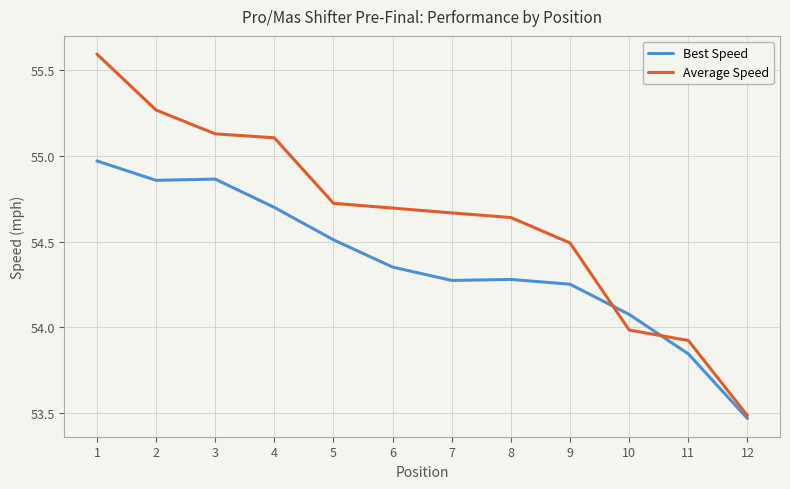

What is the greatest value displayed?

55.6